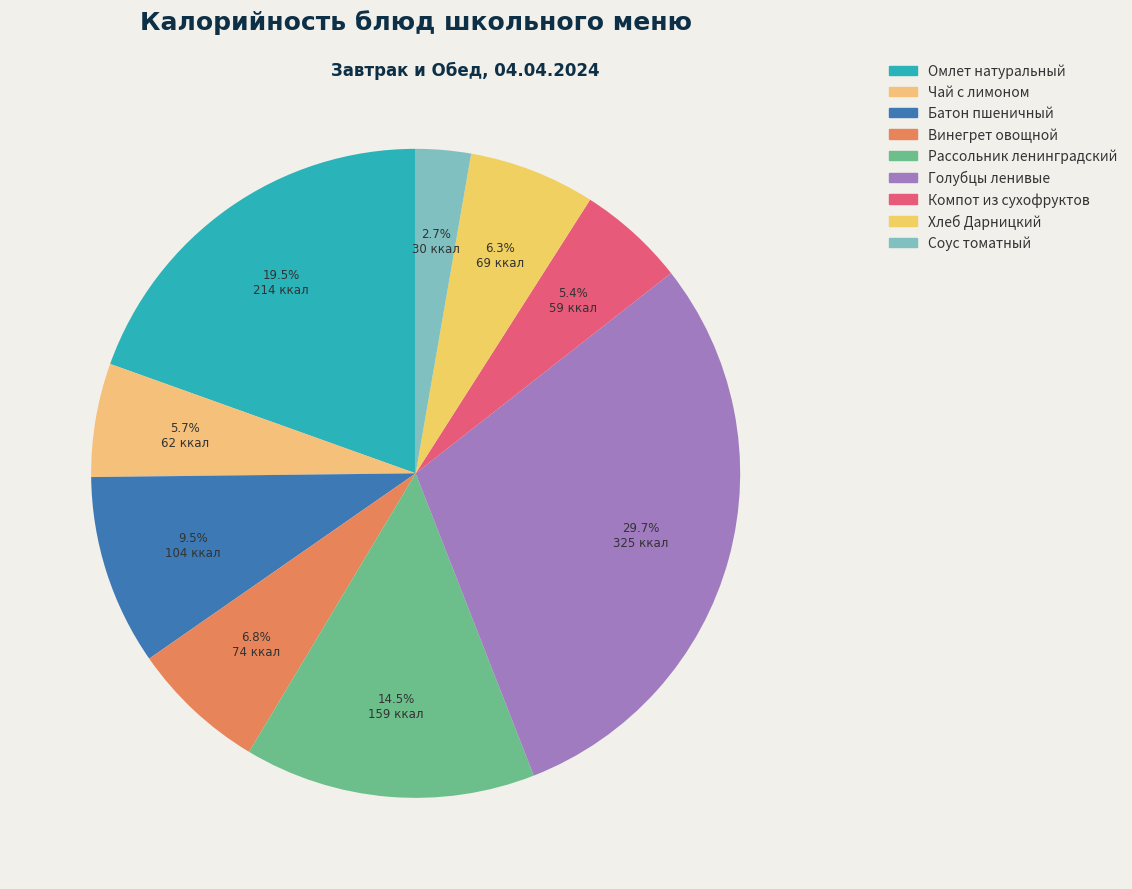

Count the number of slices in the pie.

9